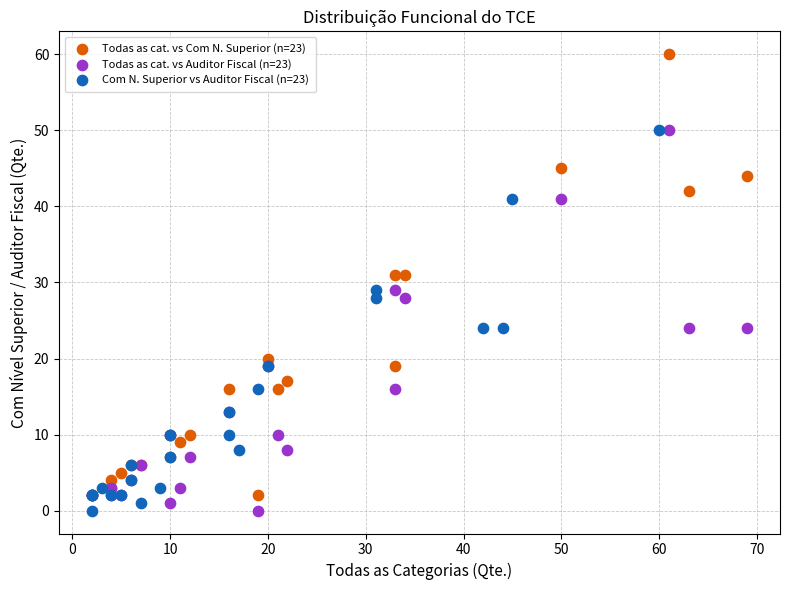

Which series has the widest spread of Y values?

Todas as cat. vs Com N. Superior (n=23)